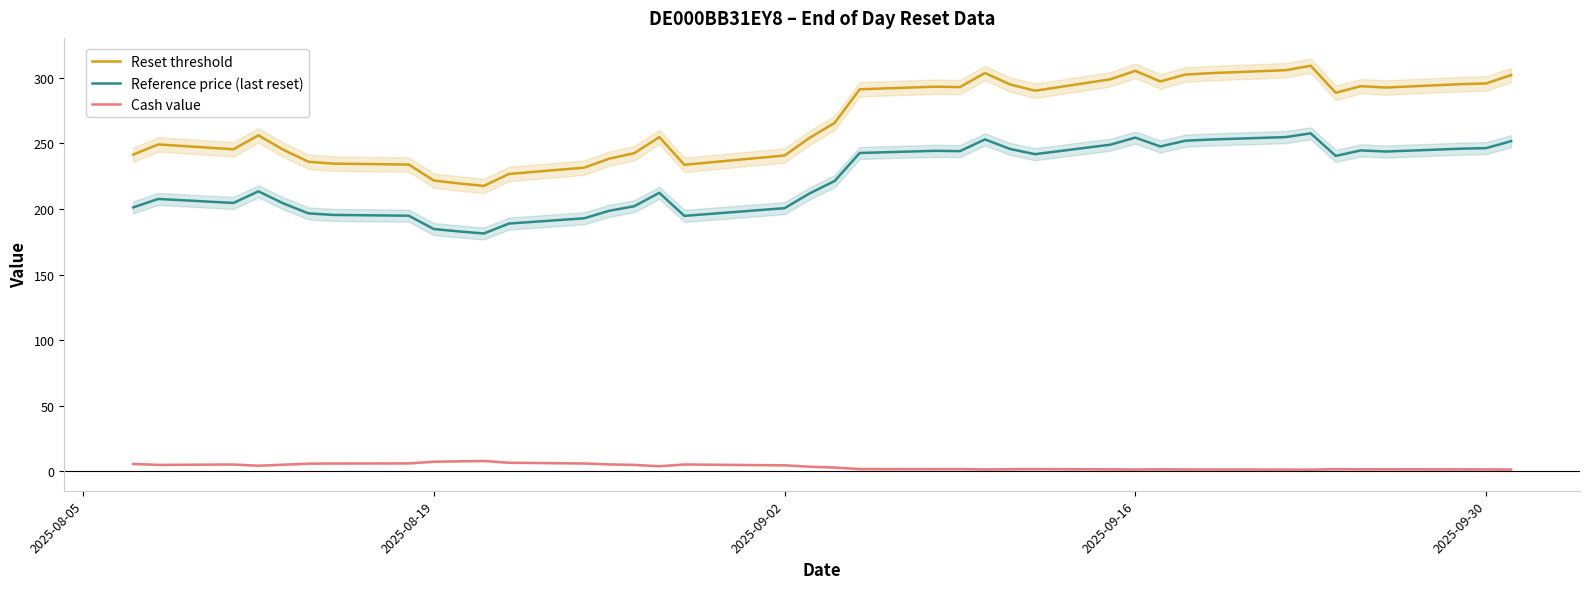

Rank the series by their average value, from highest to lowest.

Reset threshold, Reference price (last reset), Cash value